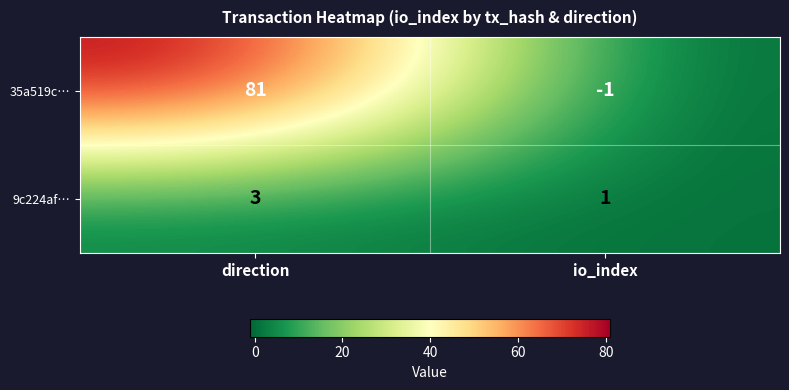

Reading left to right, list all the values displayed in this chart.

35a519c…: 81	-1
9c224af…: 3	1